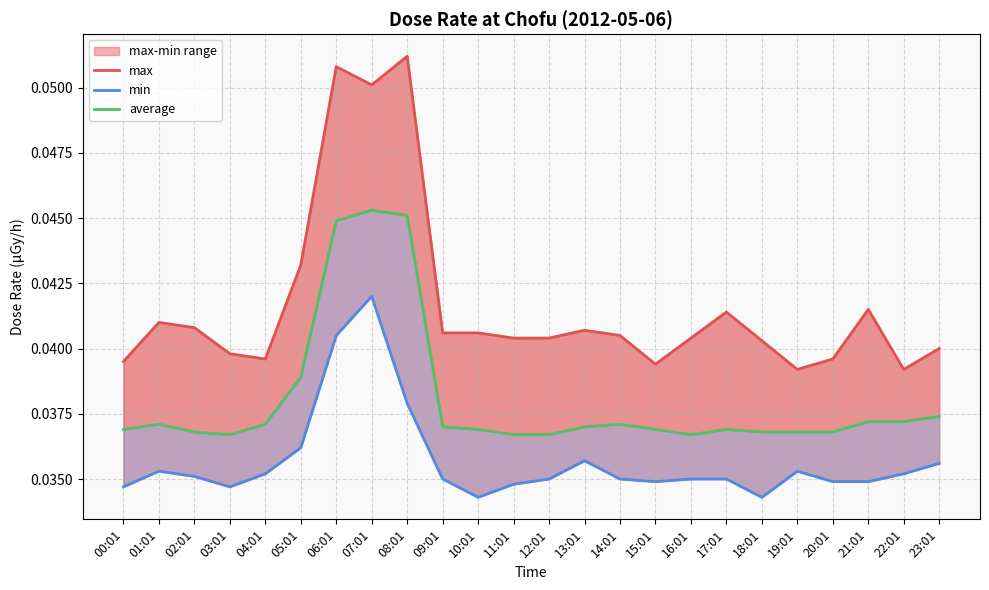

True or false: average and max intersect in this chart.

False